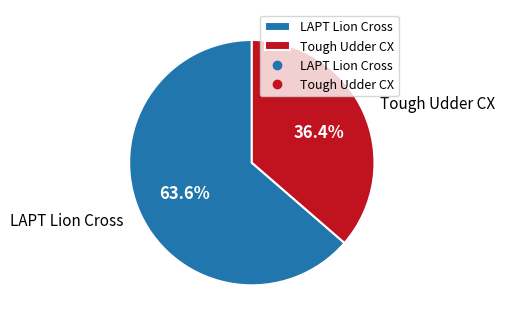

Count the number of slices in the pie.

2